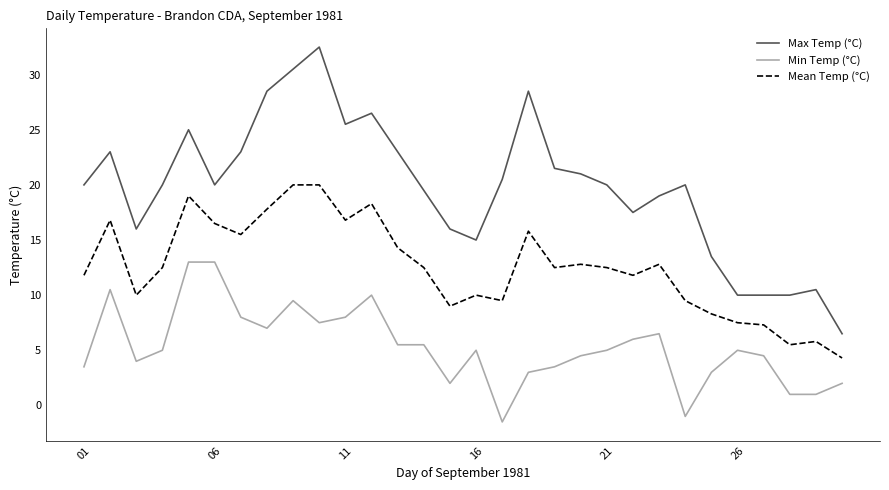

What is the difference between the maximum and minimum values in the Mean Temp (°C) series?

15.7